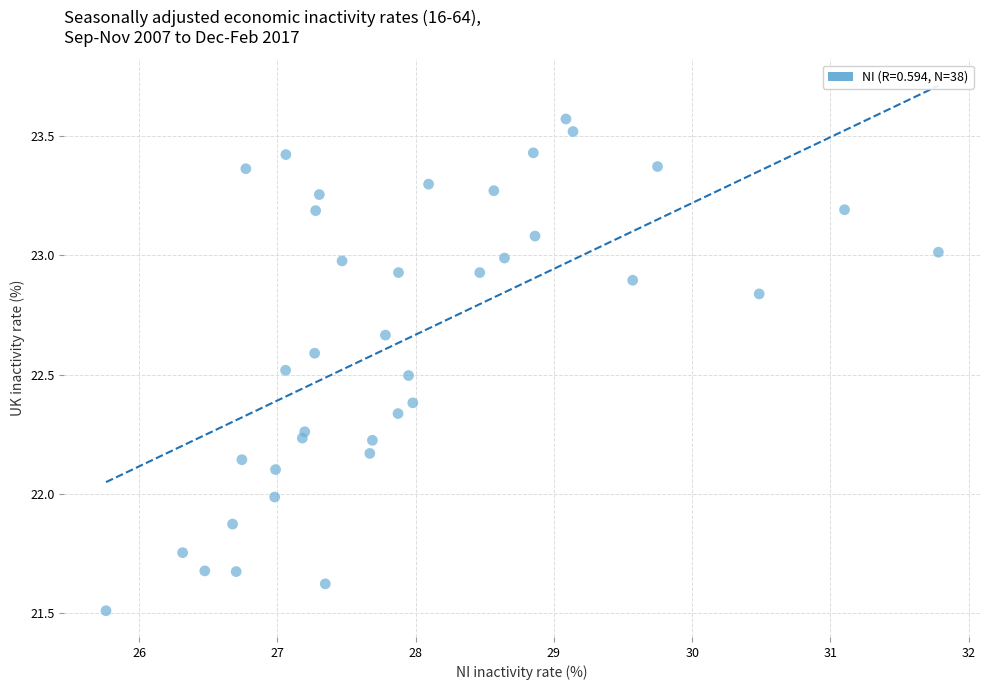

What is the range of Y values (max minus min)?

2.1